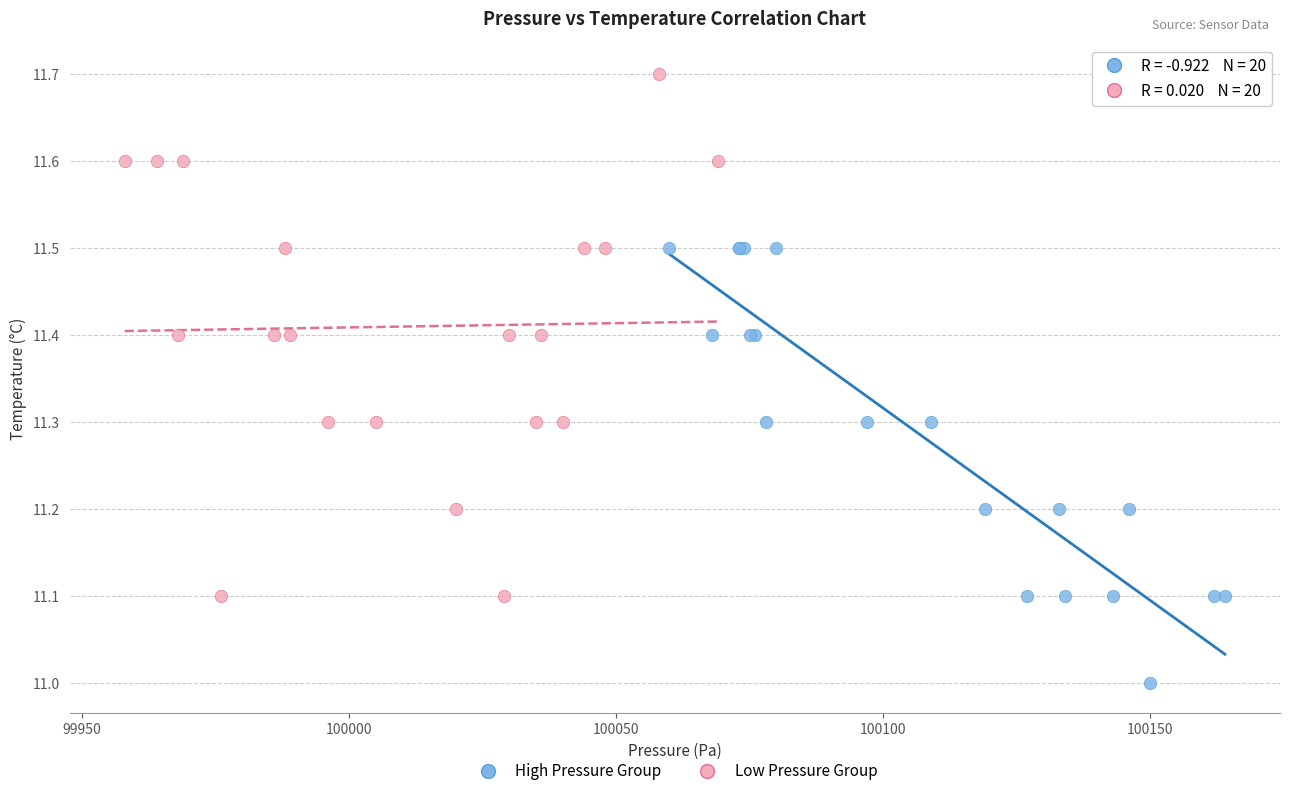

Which series contains the lowest Y value?

High Pressure Group